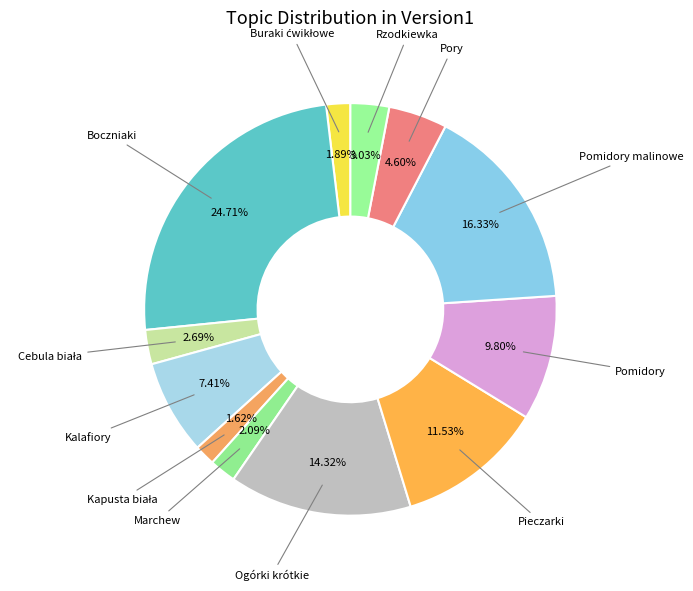

How many slices are in this pie chart?

12